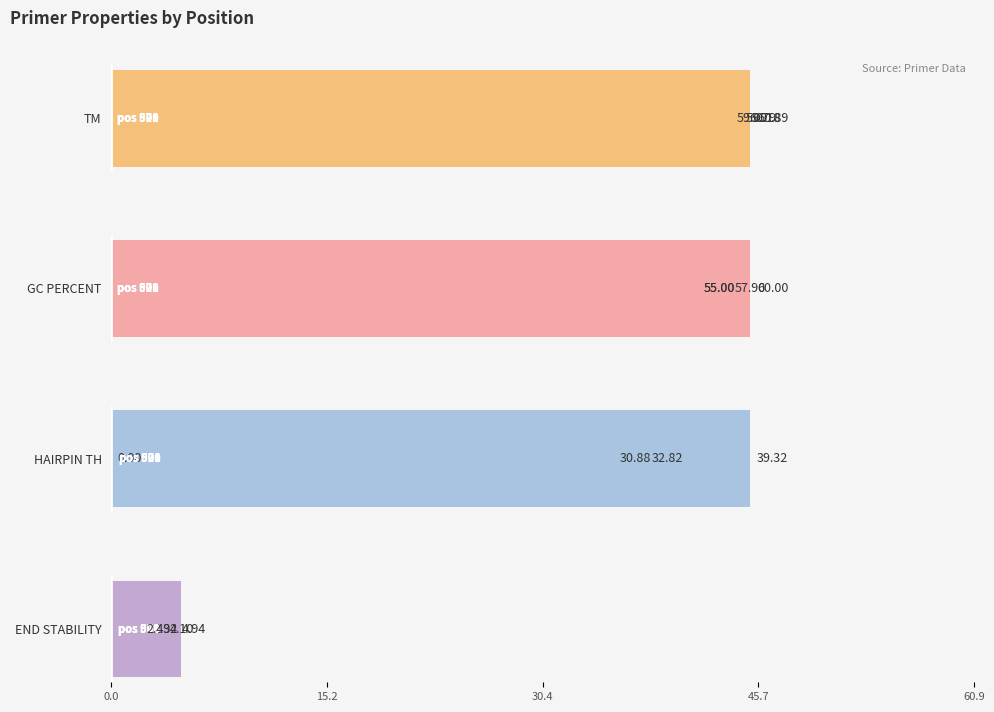

What is the sum of all PRIMER_LEFT_0_TM values?

239.9